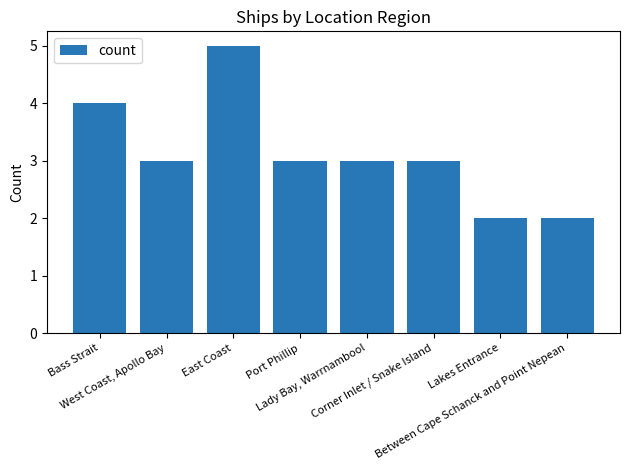

What is the sum of the values at East Coast and Corner Inlet / Snake Island?

8